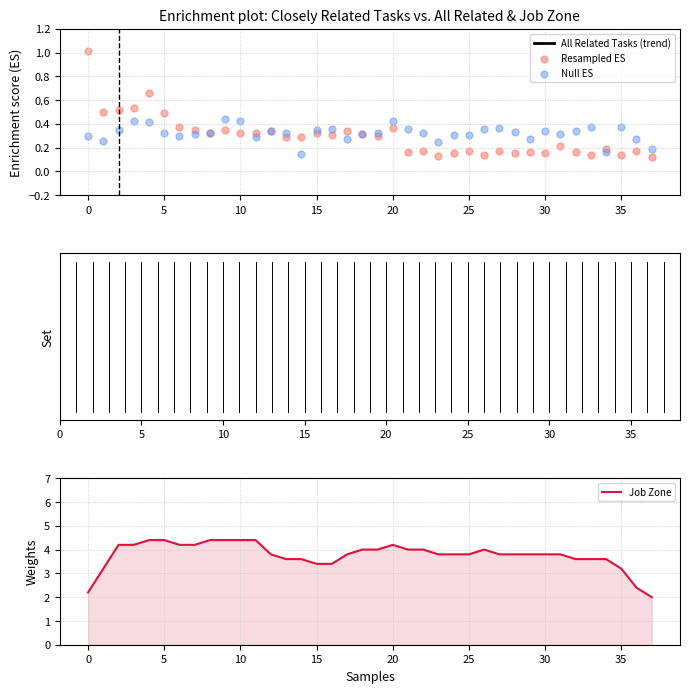

Which series has the largest total across all categories?

Job Zone